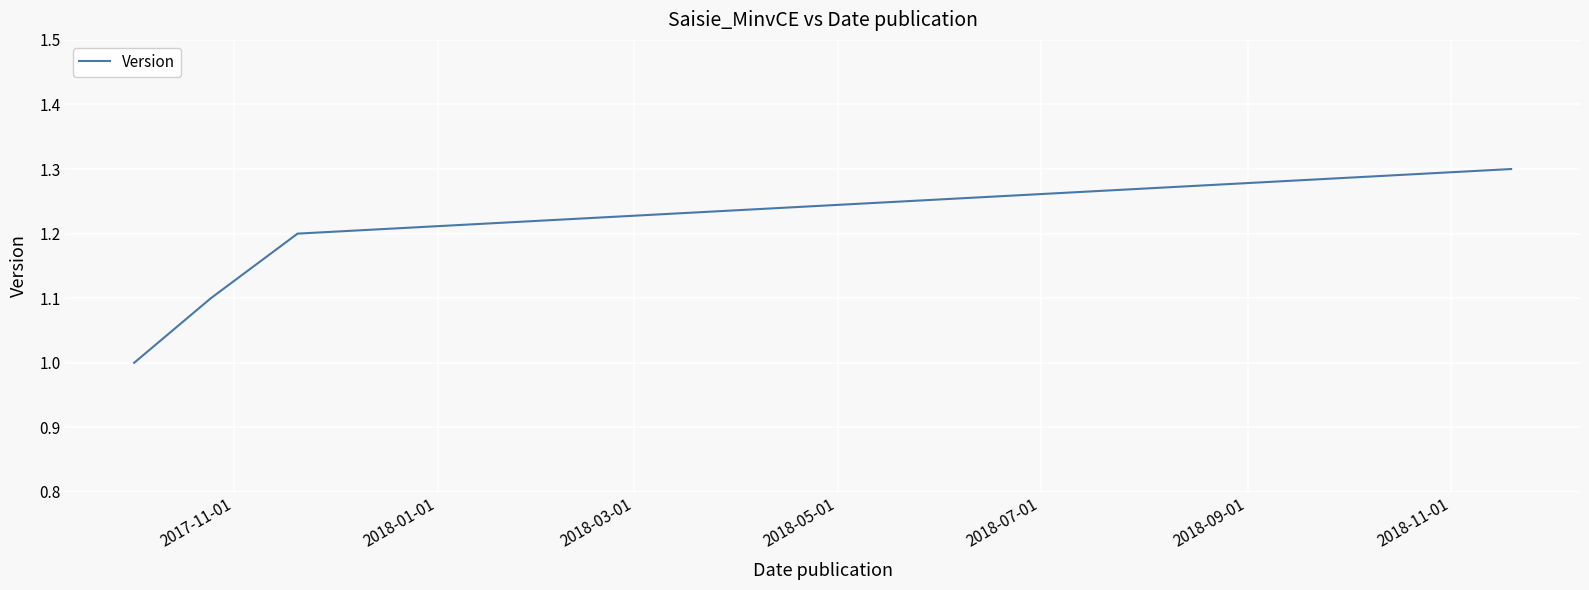

How many categories are shown in the chart?

4